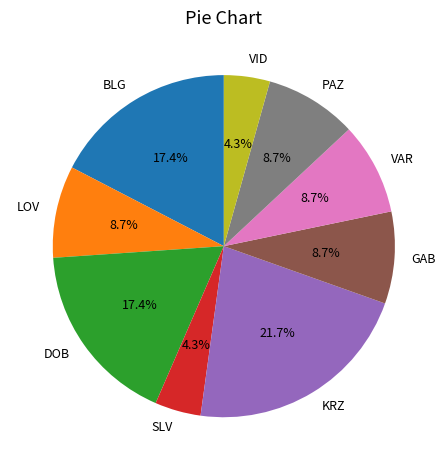

Which category has the biggest portion of the pie?

KRZ